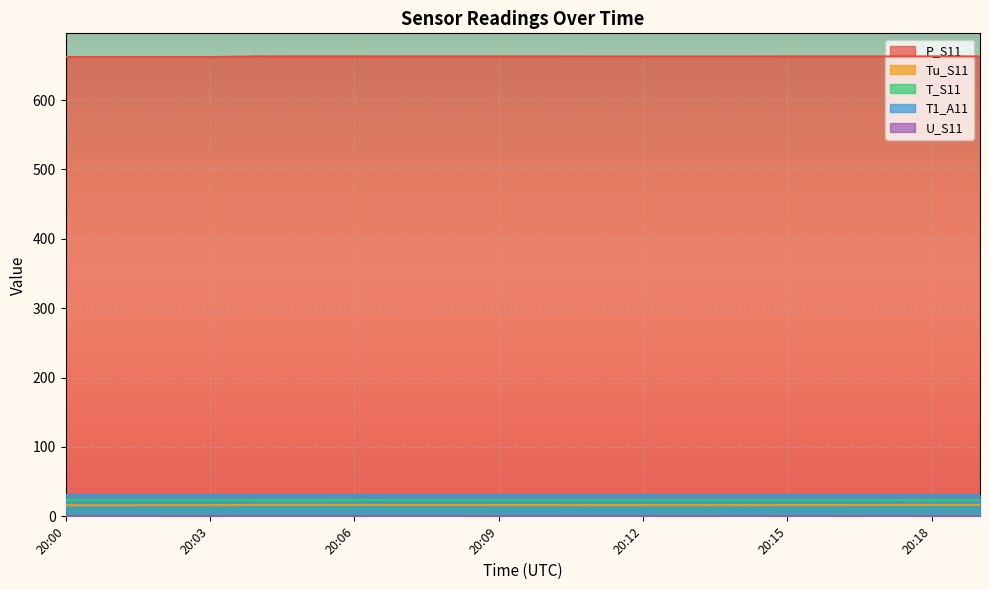

True or false: T_S11 has more than 2 interior local peaks.

False